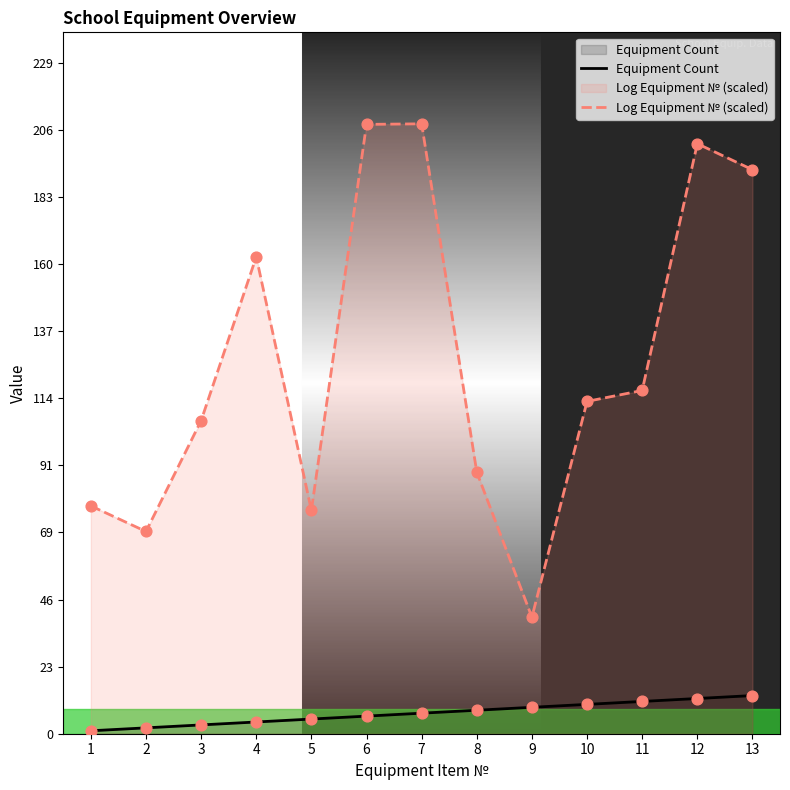

Which series has the largest total across all categories?

Log Equipment № (scaled)